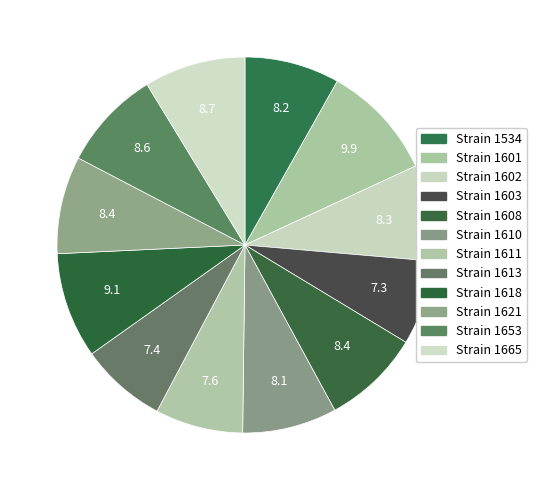

How many slices are in this pie chart?

12